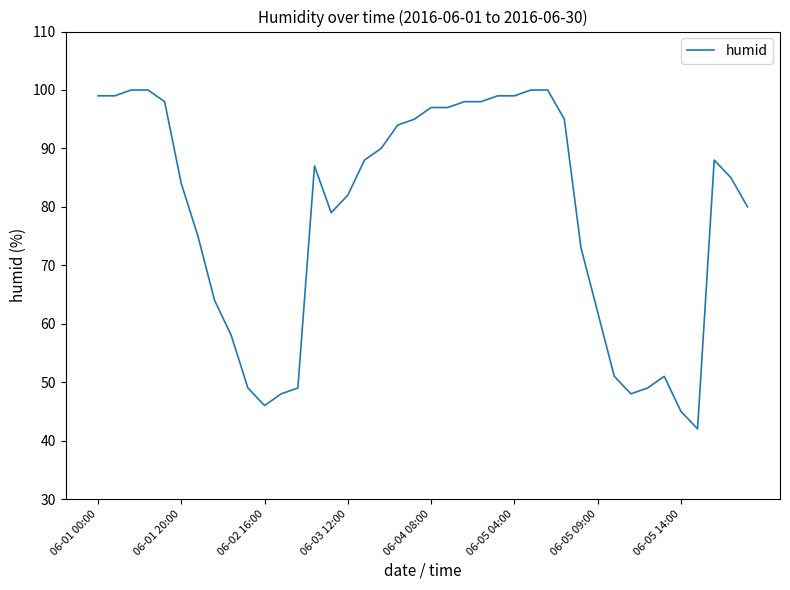

What is the maximum value shown in the chart?

100